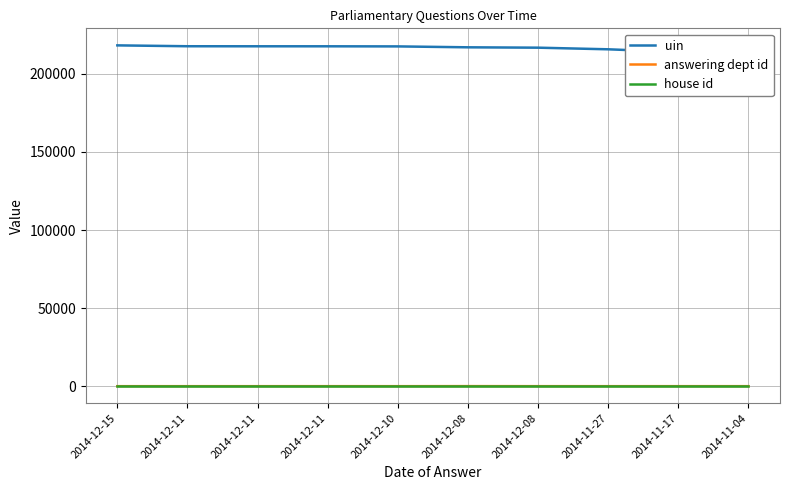

List the series in order of their peak value, lowest first.

house id, answering dept id, uin